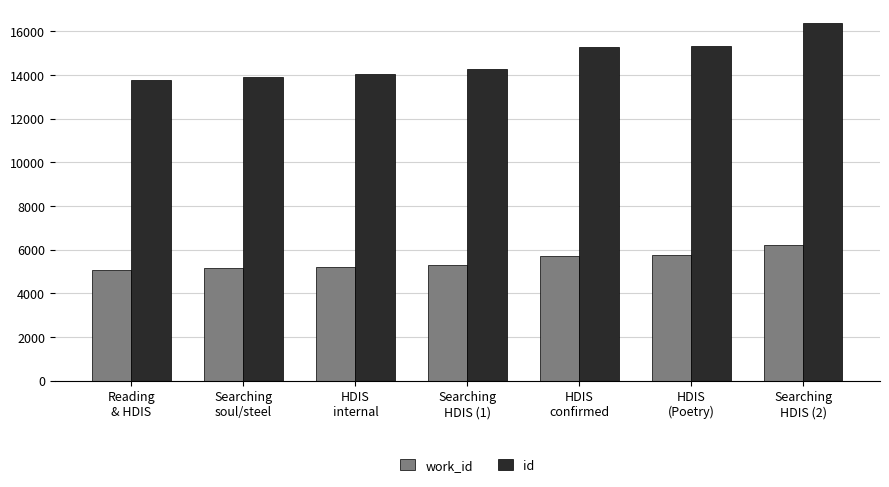

At how many categories does at least one series exceed 10704?

7